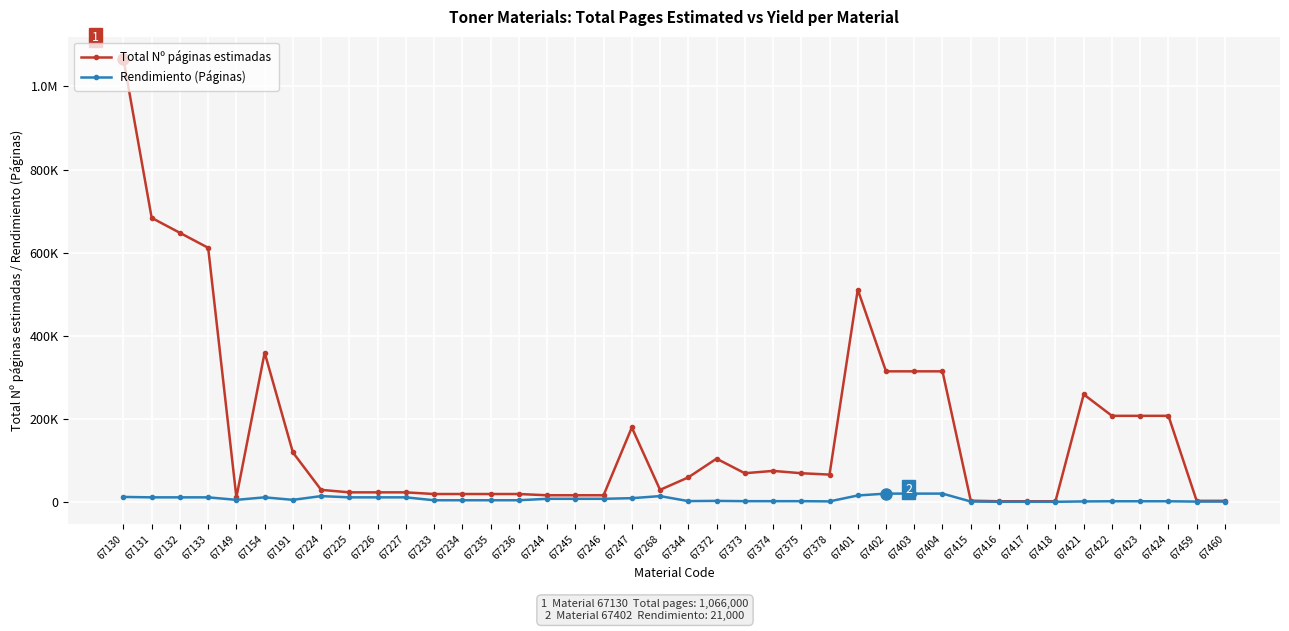

What are all the series names shown in the legend?

Total Nº páginas estimadas, Rendimiento (Páginas)